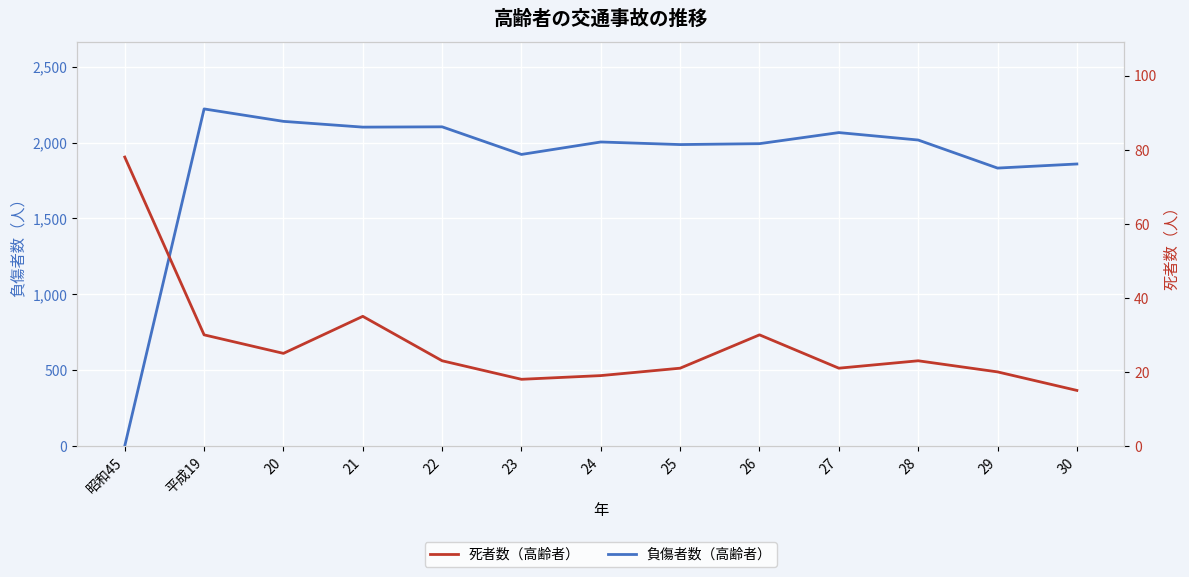

What is the label of the 8th point from the right?

23